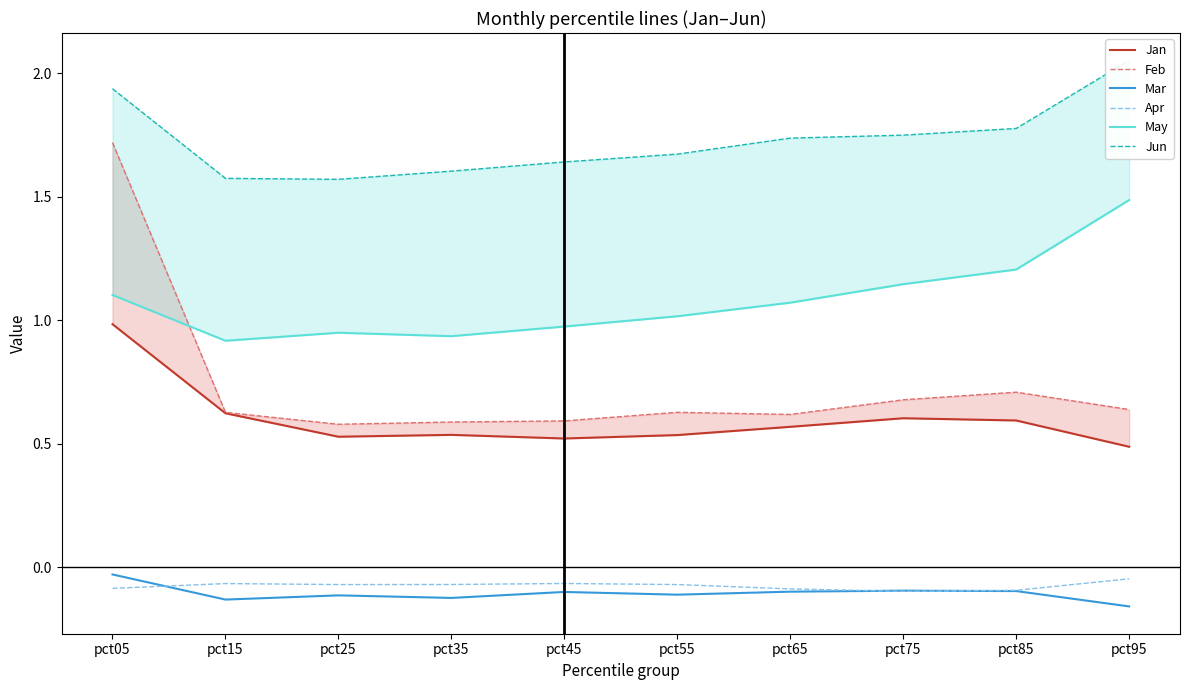

What is the average value of the Jun series?

1.7